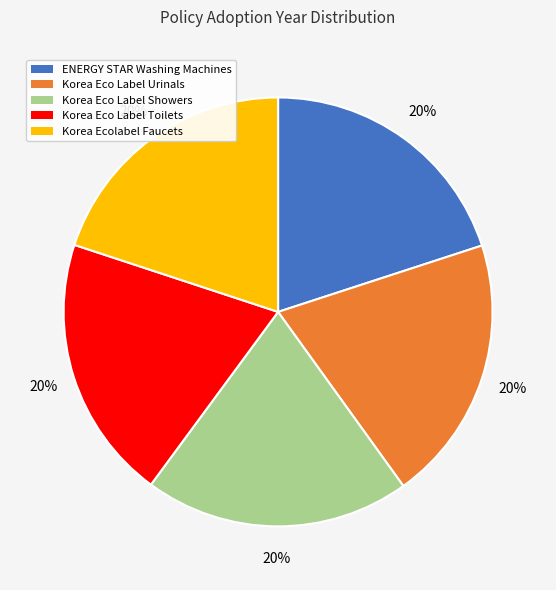

The ENERGY STAR Washing Machines slice represents 20% of the pie. True or false?

True